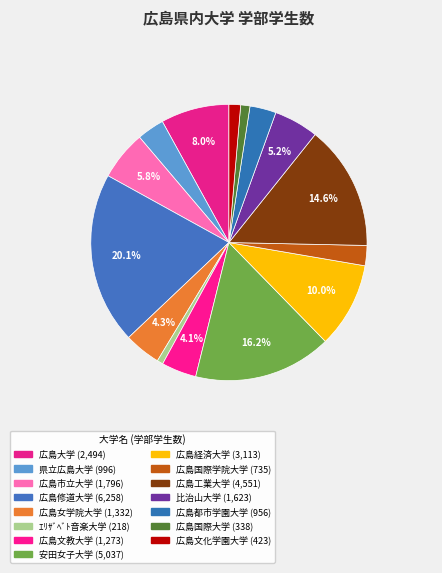

To the nearest percent, what is the average slice percentage?

7%